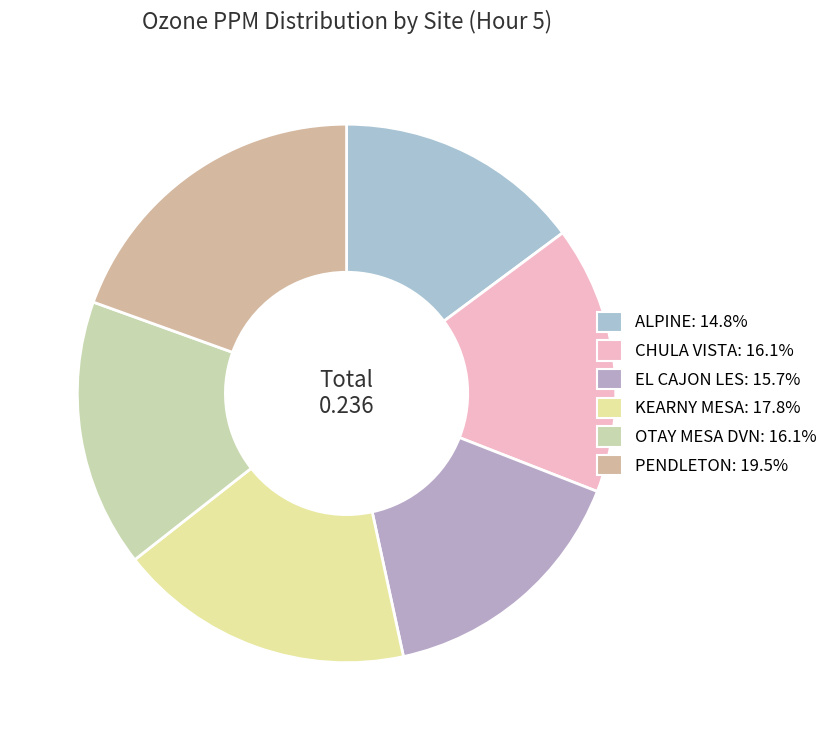

Is OTAY MESA DVN the majority of the pie?

No